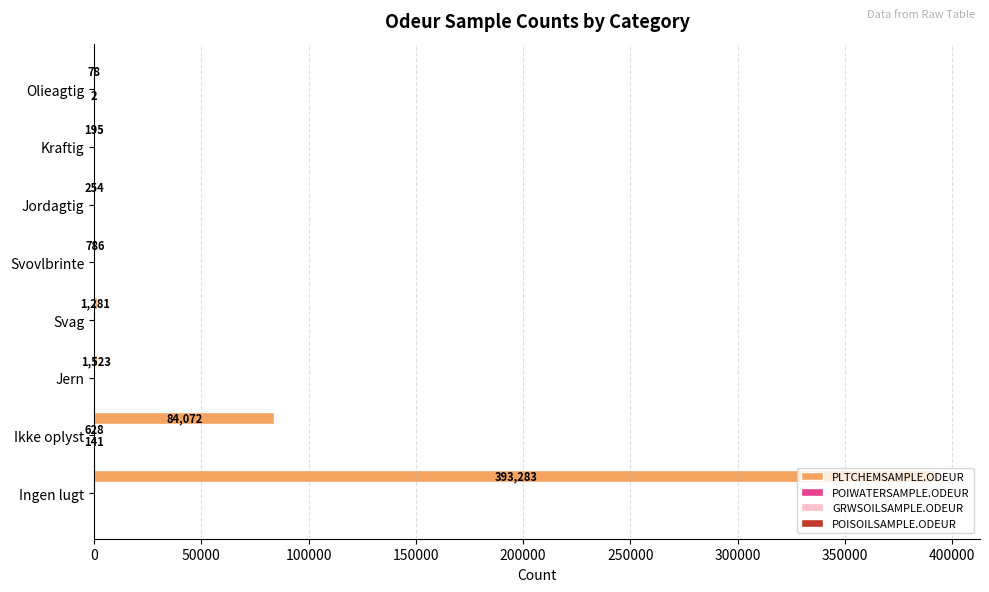

At which category is the sum across all series the highest?

Ingen lugt